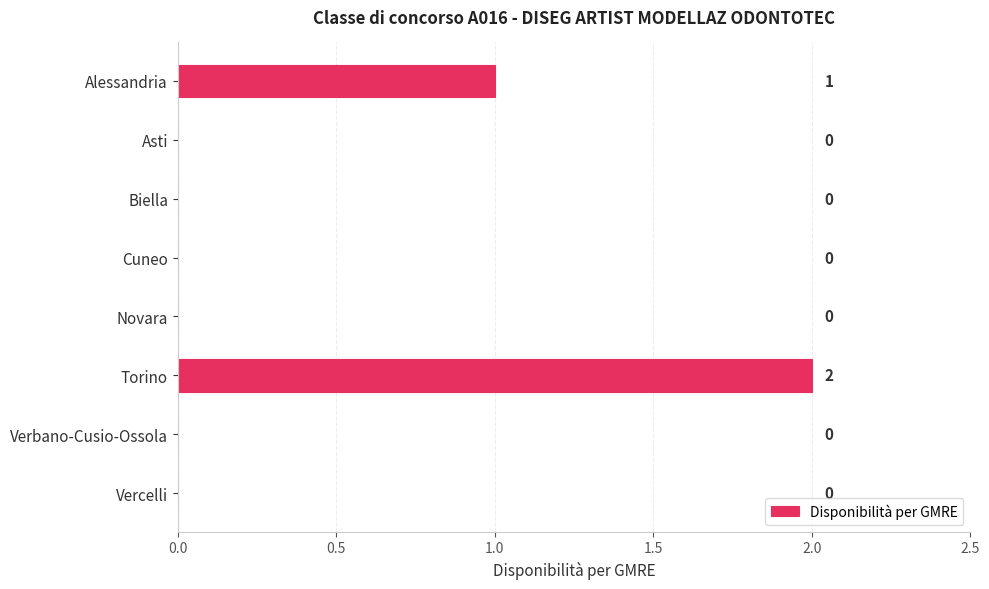

How many values are between 0 and 1?

7